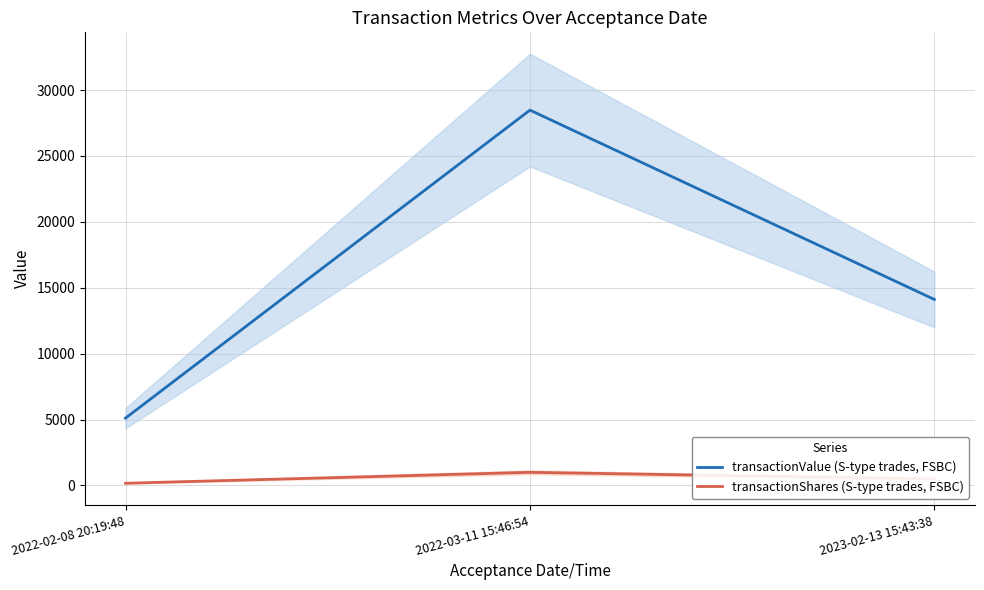

What is the difference between the maximum and second lowest values in the transactionValue (S-type trades, FSBC) series?

14365